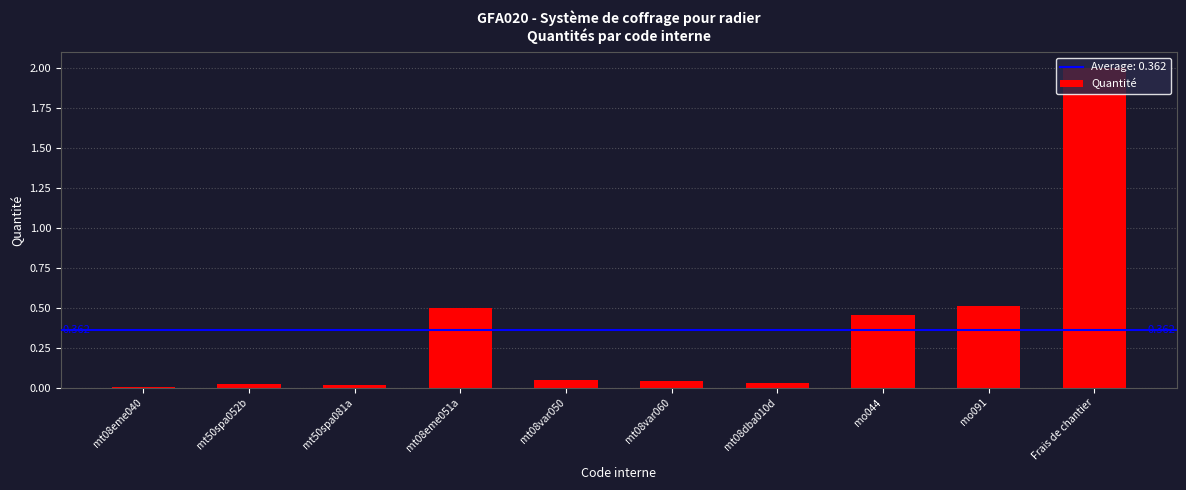

Are the bars horizontal?

No